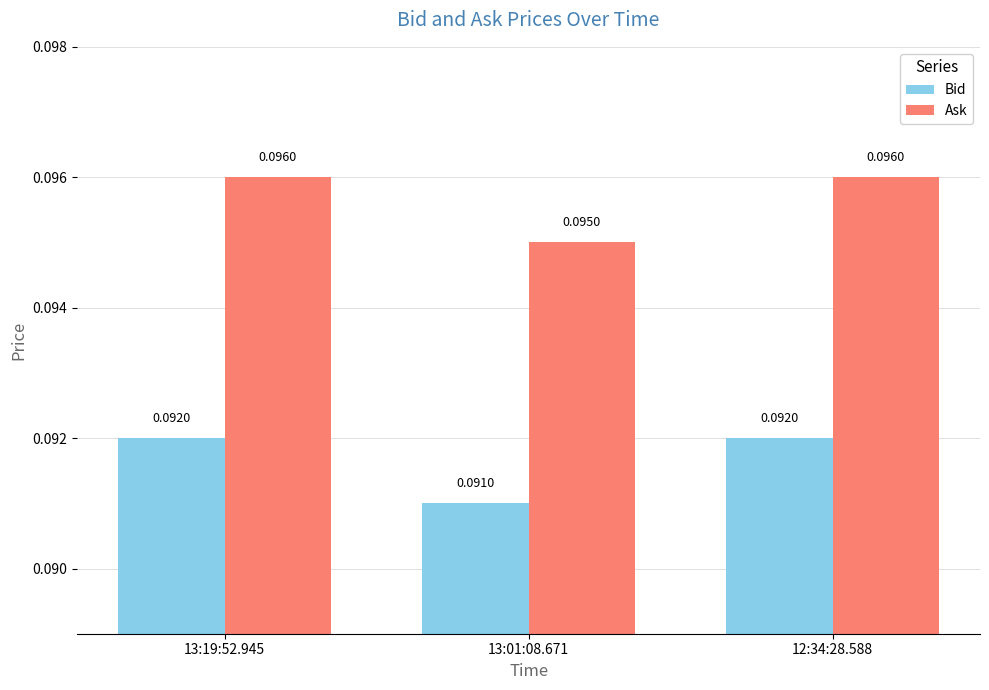

Rank the series by their maximum value, from lowest to highest.

Bid, Ask